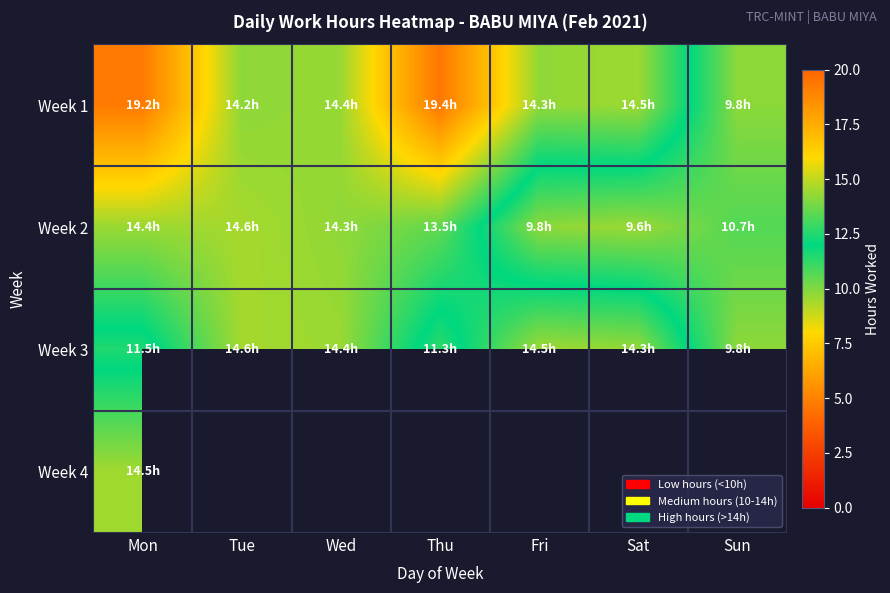

At which label is Week 4 closest to 14?

Mon